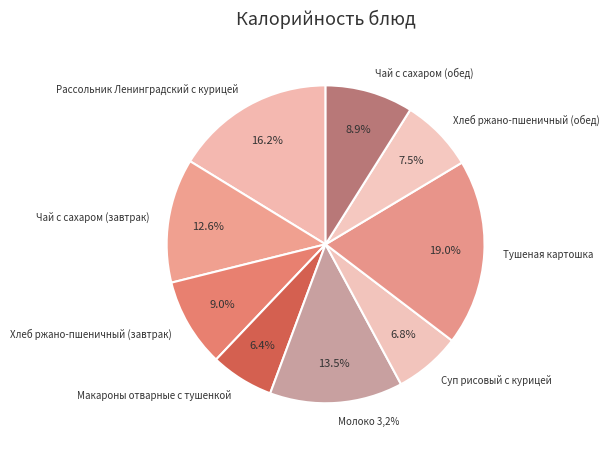

To the nearest percent, what is the combined percentage of Чай с сахаром (завтрак) and Рассольник Ленинградский с курицей?

29%